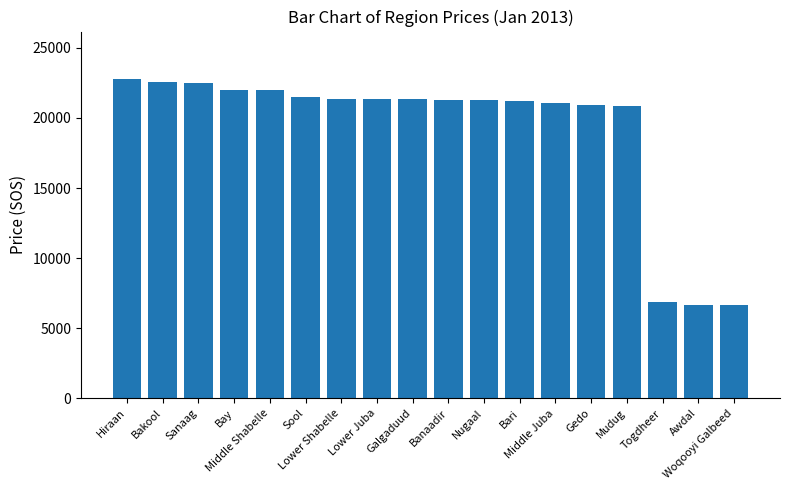

The chart shows a value of 21500.0 at Sool. True or false?

True